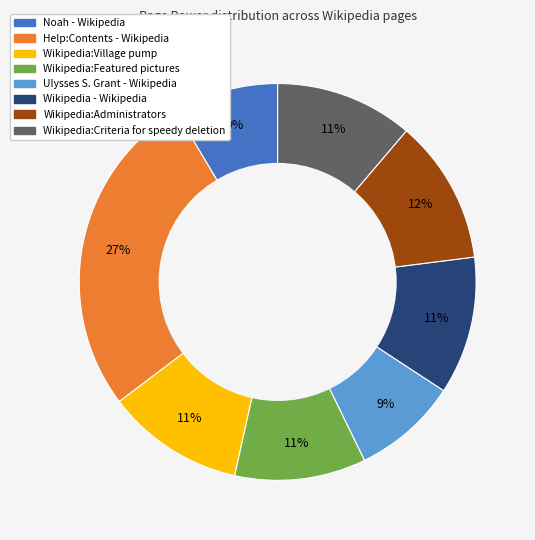

Is there a majority slice in this chart?

No